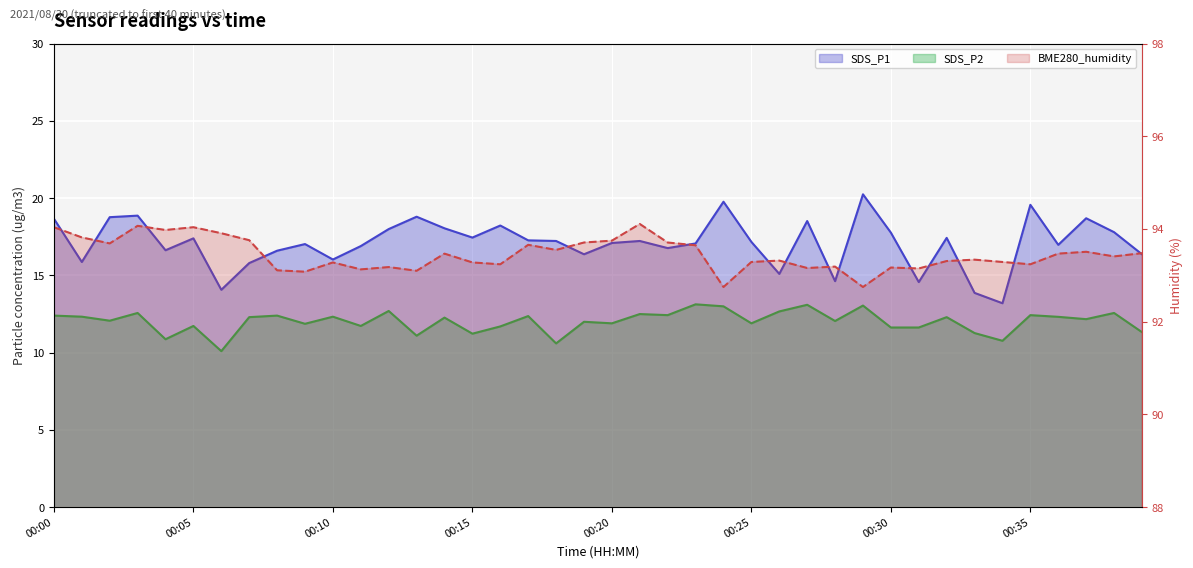

True or false: SDS_P2 and SDS_P1 cross at least once.

False